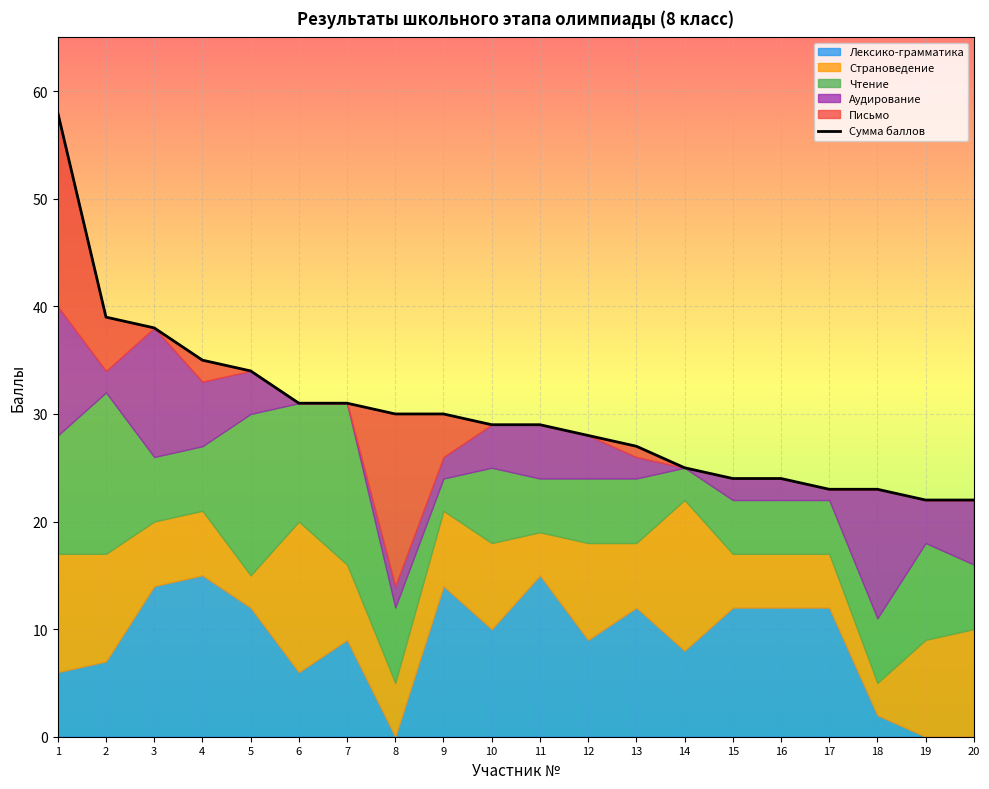

Rank the categories by value from lowest to highest.

19, 20, 17, 18, 15, 16, 14, 13, 12, 10, 11, 8, 9, 6, 7, 5, 4, 3, 2, 1